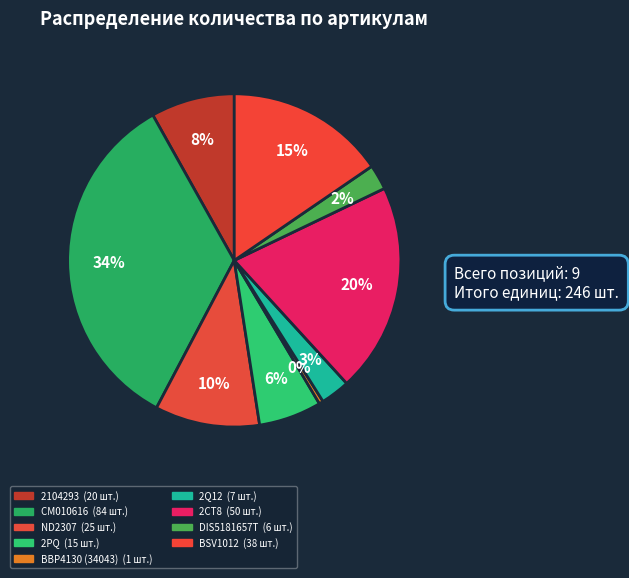

Is there any slice that represents more than half of the pie?

No